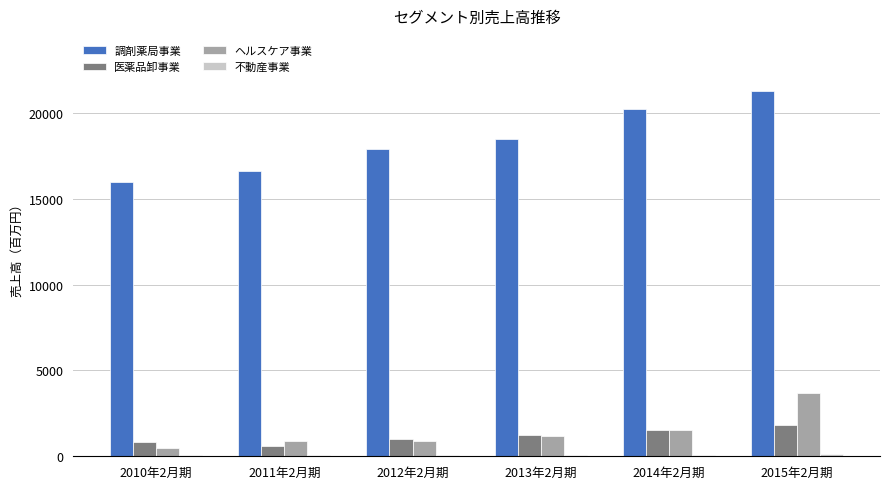

Is the value of 医薬品卸事業 at 2011年2月期 greater than the value of 調剤薬局事業 at 2010年2月期?

No